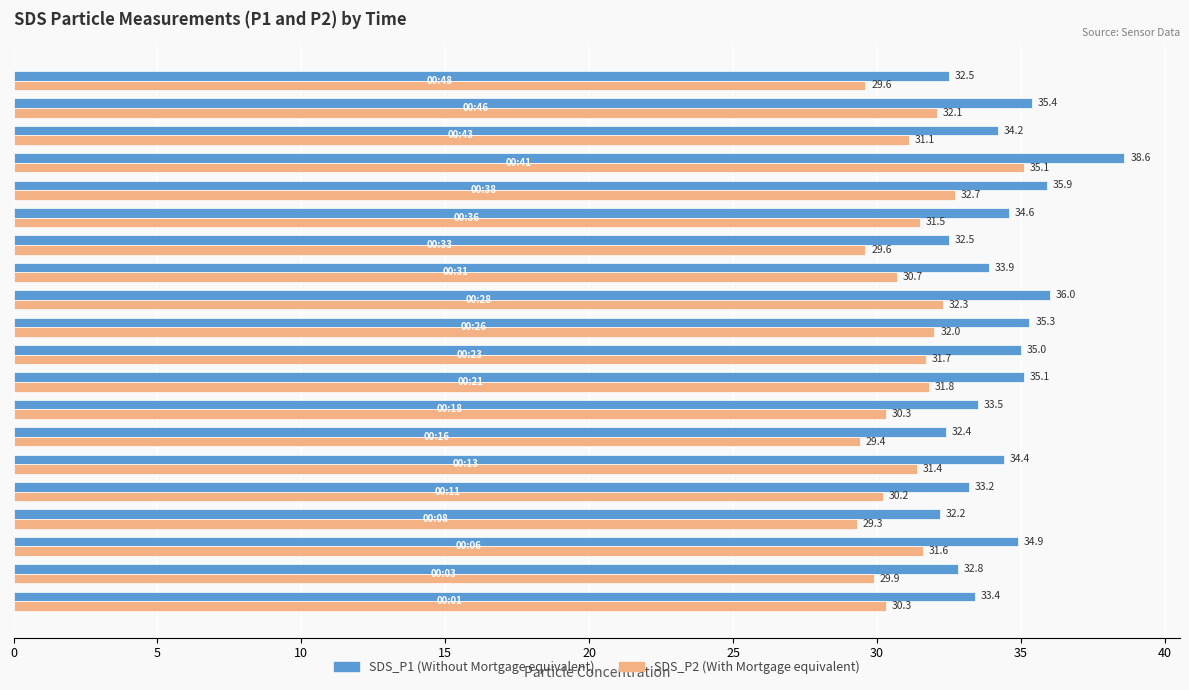

What is the minimum value shown in the chart?

29.3